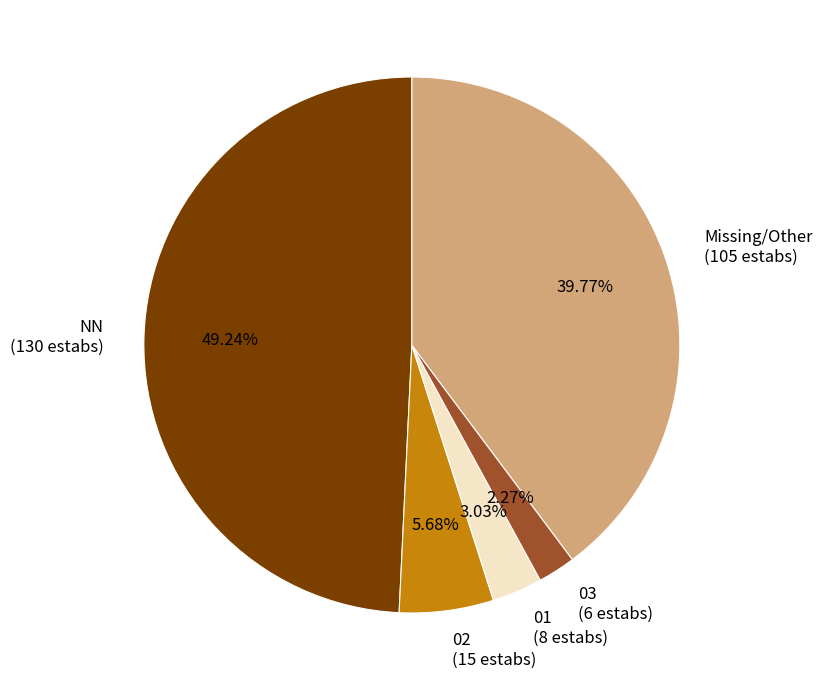

What is the largest slice in the pie chart?

NN (130 estabs)